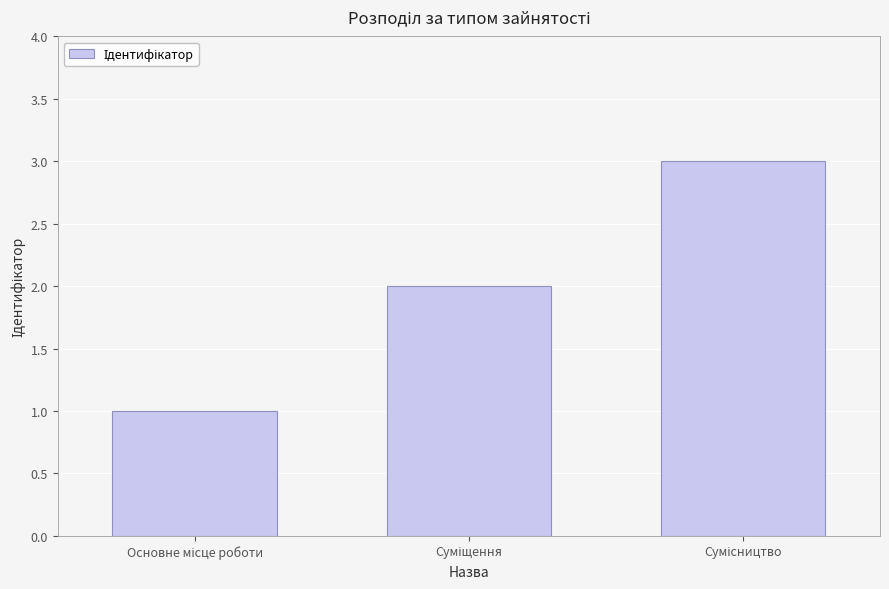

What is the maximum value shown in the chart?

3